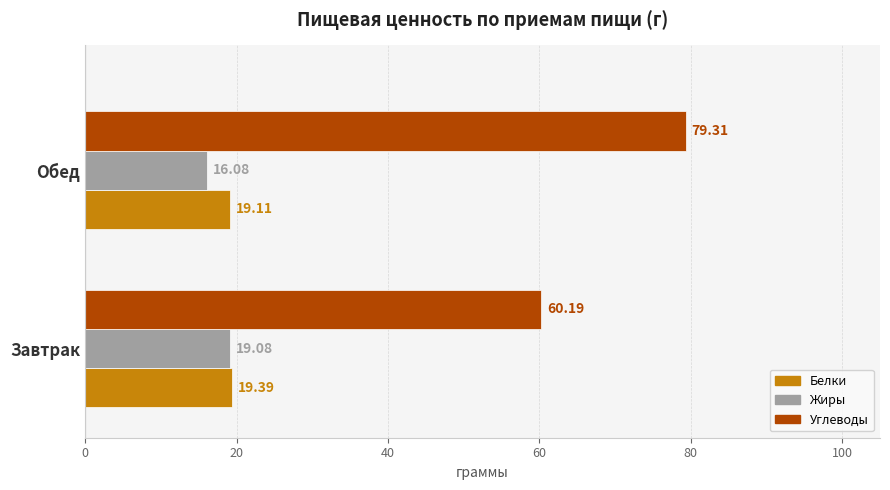

Which series has the largest total across all categories?

Углеводы